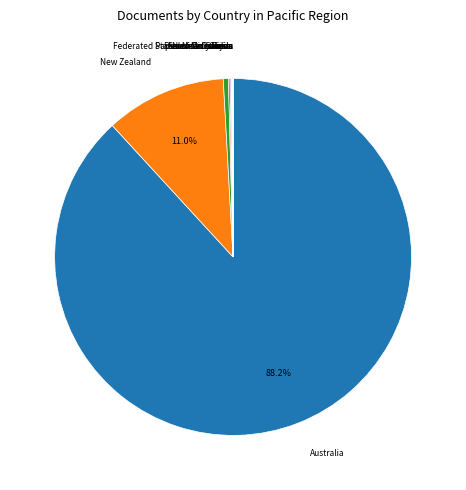

Does any single category account for the majority?

Yes